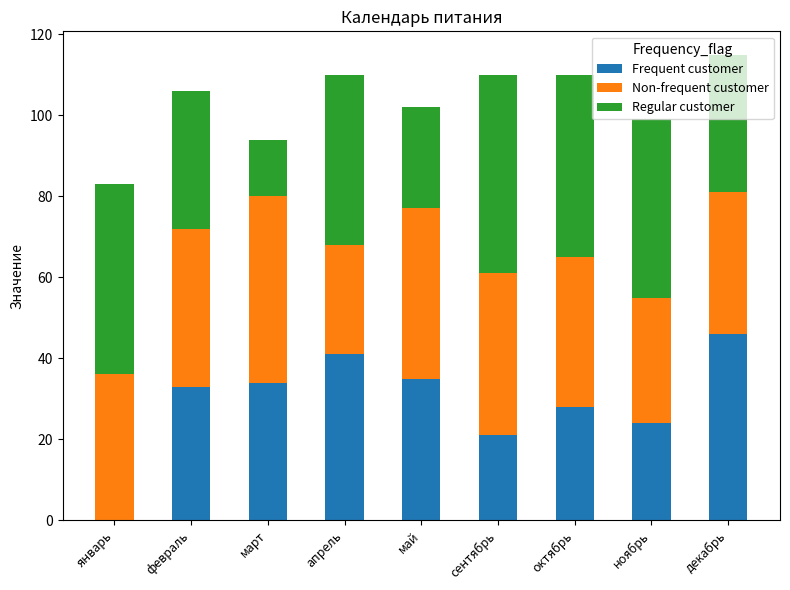

The Frequent customer series shows 72 at апрель. True or false?

False